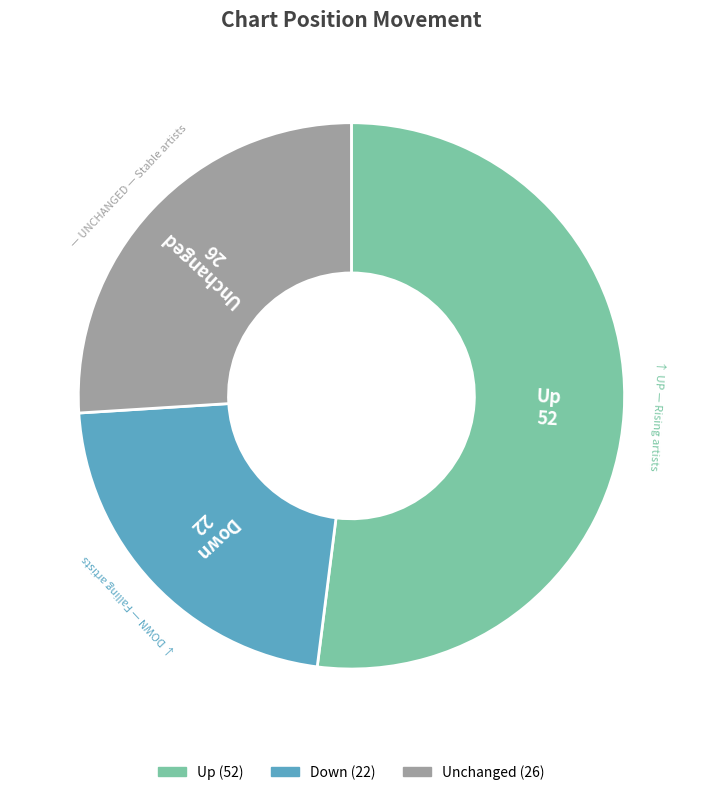

The Up slice represents 41% of the pie. True or false?

False